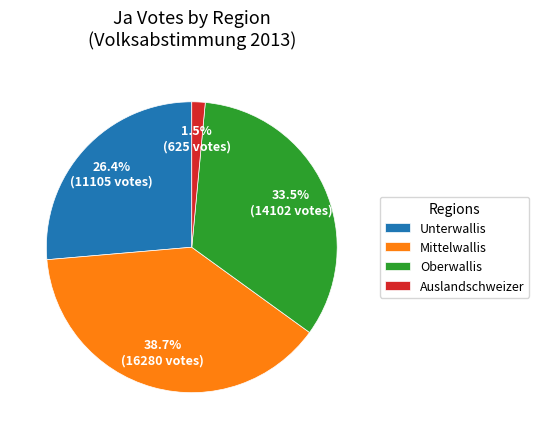

Do Unterwallis and Auslandschweizer together represent more than half of the pie?

No